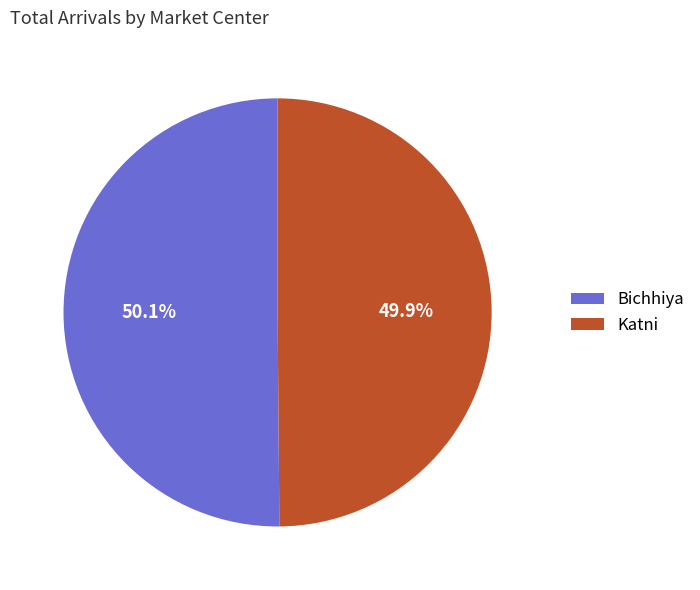

The Katni slice represents 50% of the pie. True or false?

True